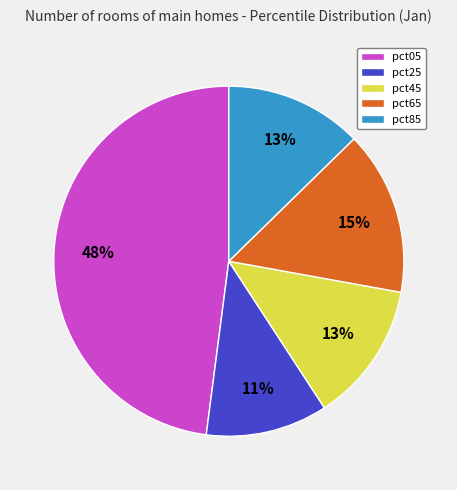

To the nearest percent, what percentage of the pie is pct85?

13%